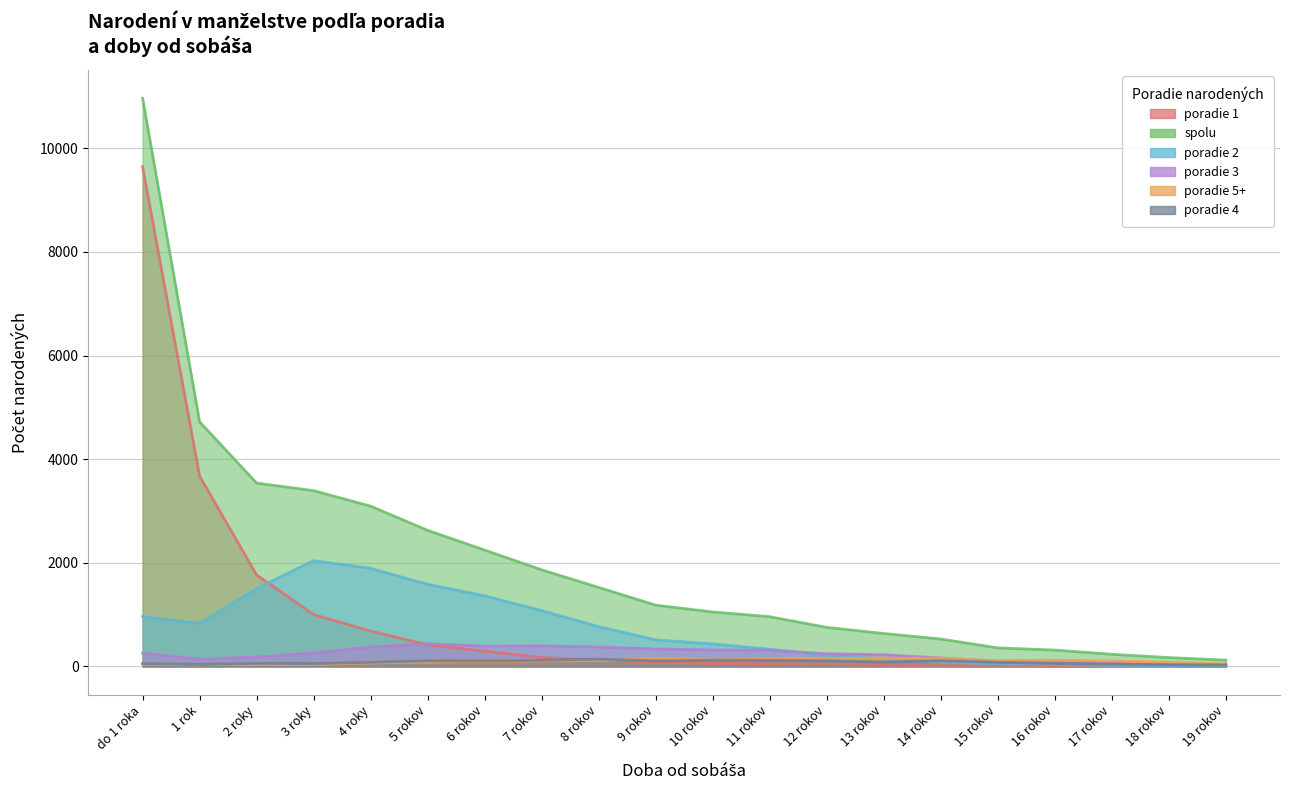

What is the greatest value displayed?

10966